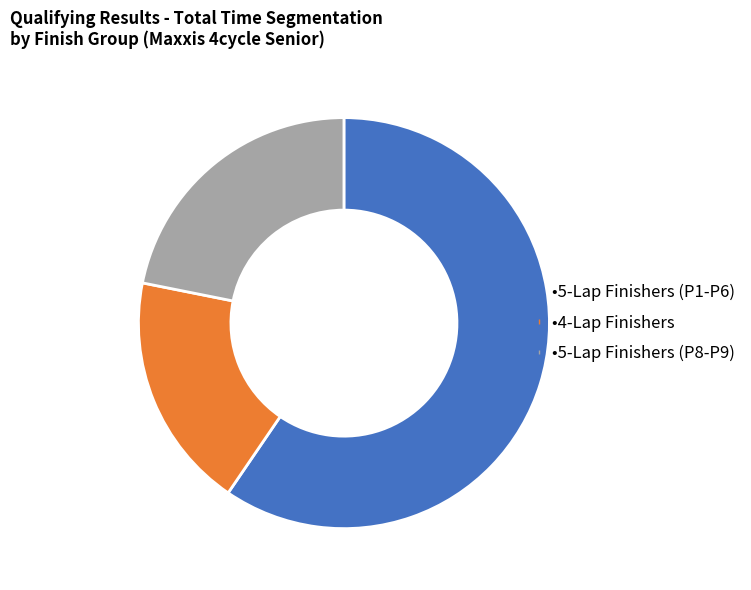

Is there a majority slice in this chart?

Yes